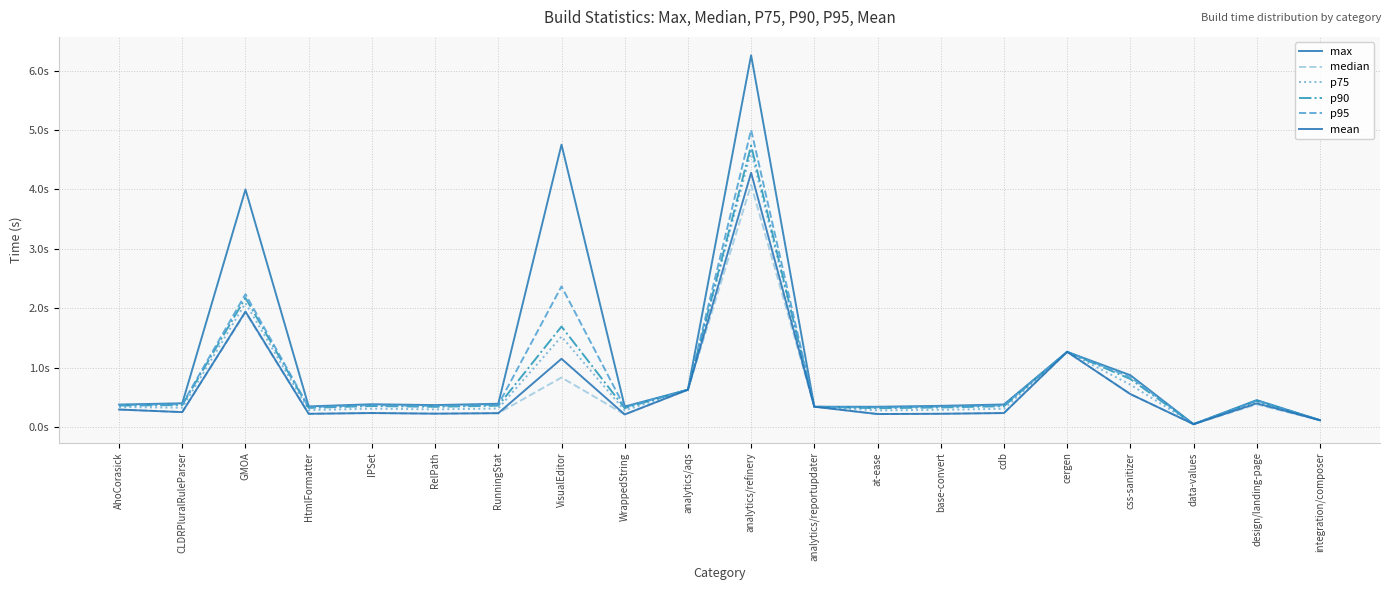

Is this an area chart (filled region under the line)?

No